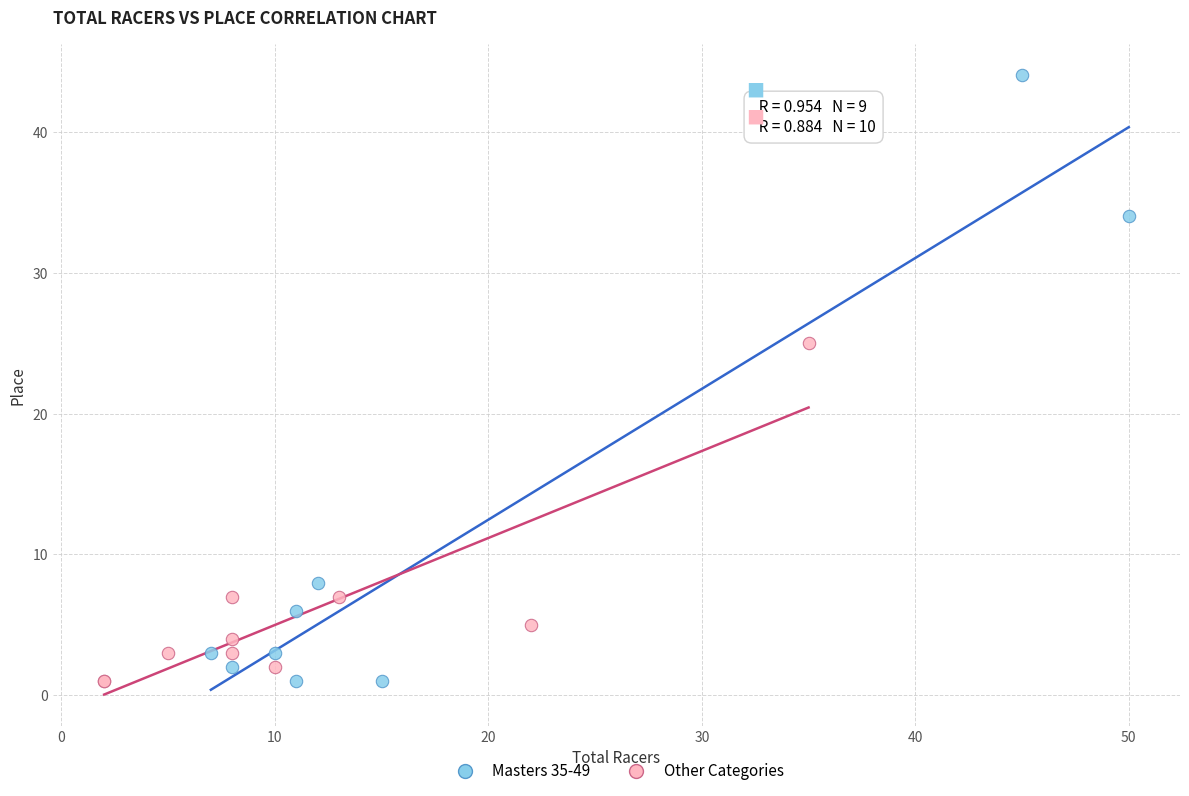

Which series reaches the maximum Y coordinate?

Masters 35-49